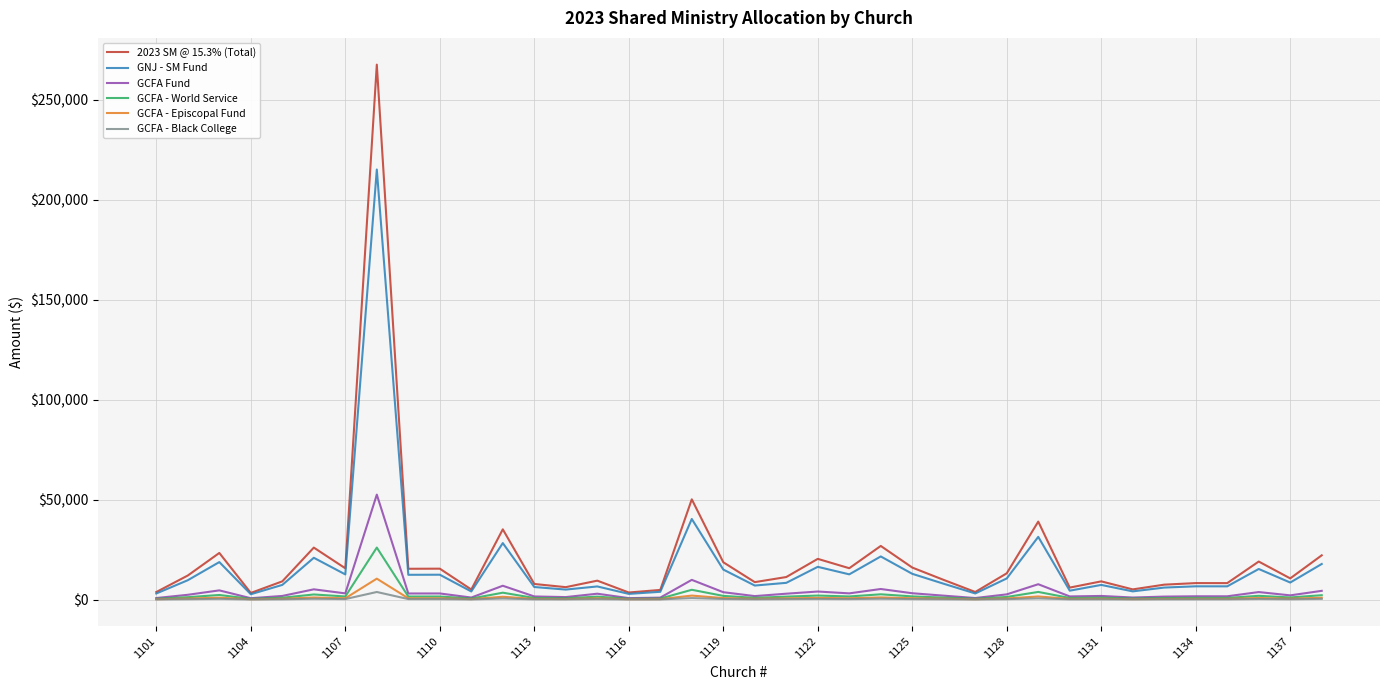

What is the maximum value for GCFA - World Service?

25969